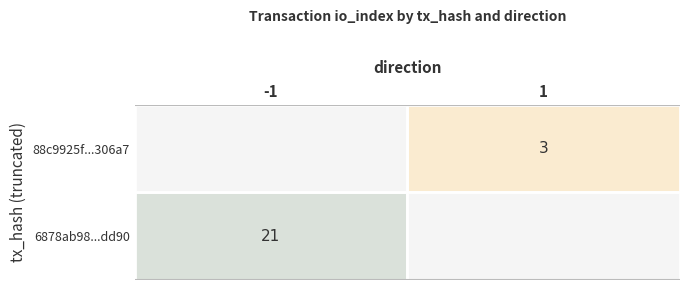

What is the smallest value displayed?

3.0